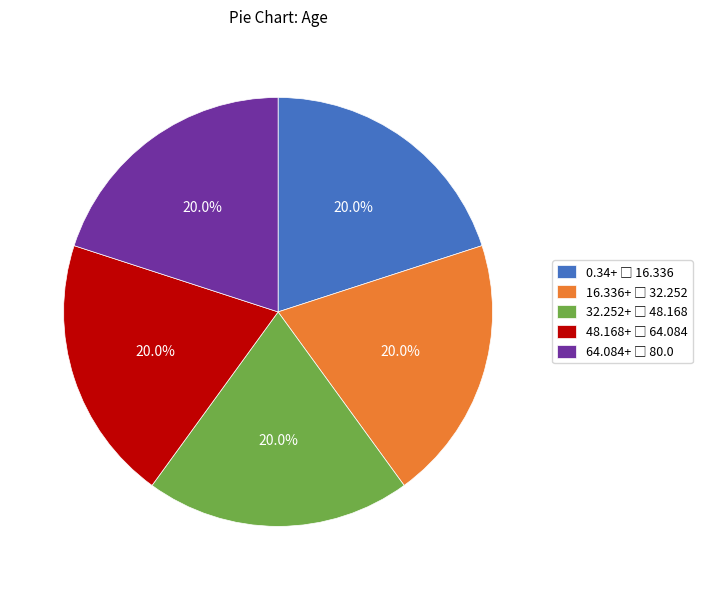

Is there a majority slice in this chart?

No